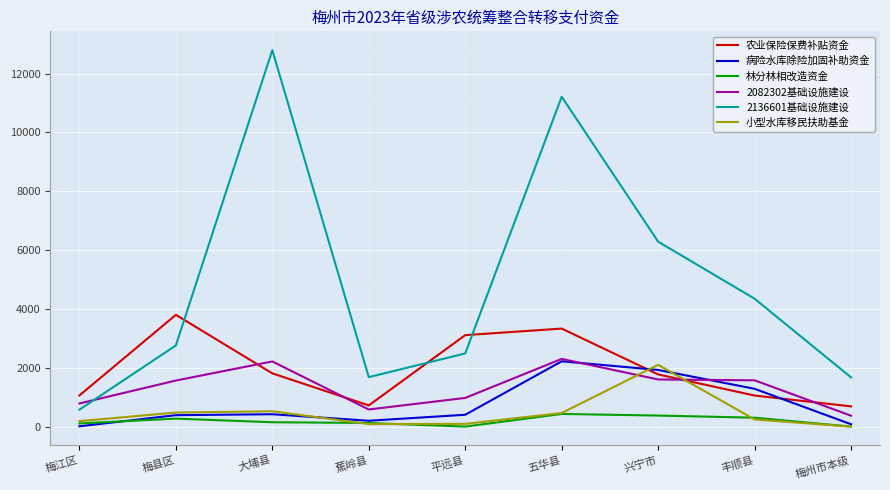

What is the total value across all series at 五华县?

19961.3